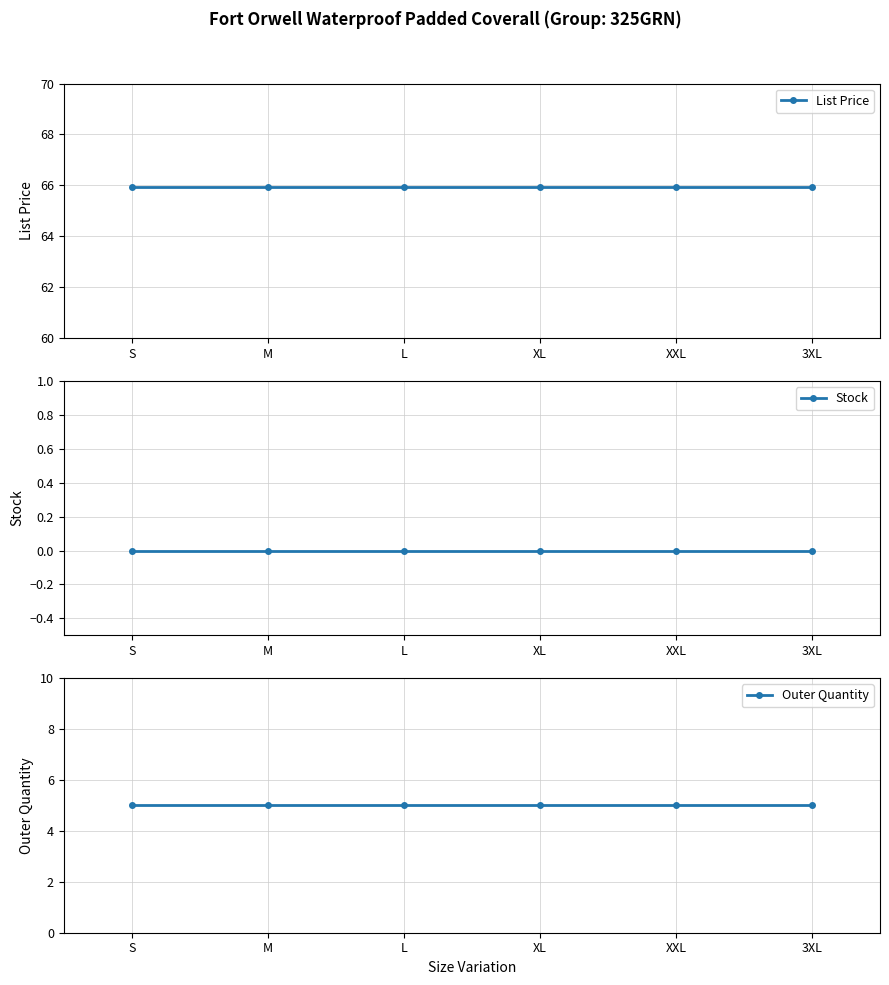

What are all the series names shown in the legend?

List Price, Stock, Outer Quantity